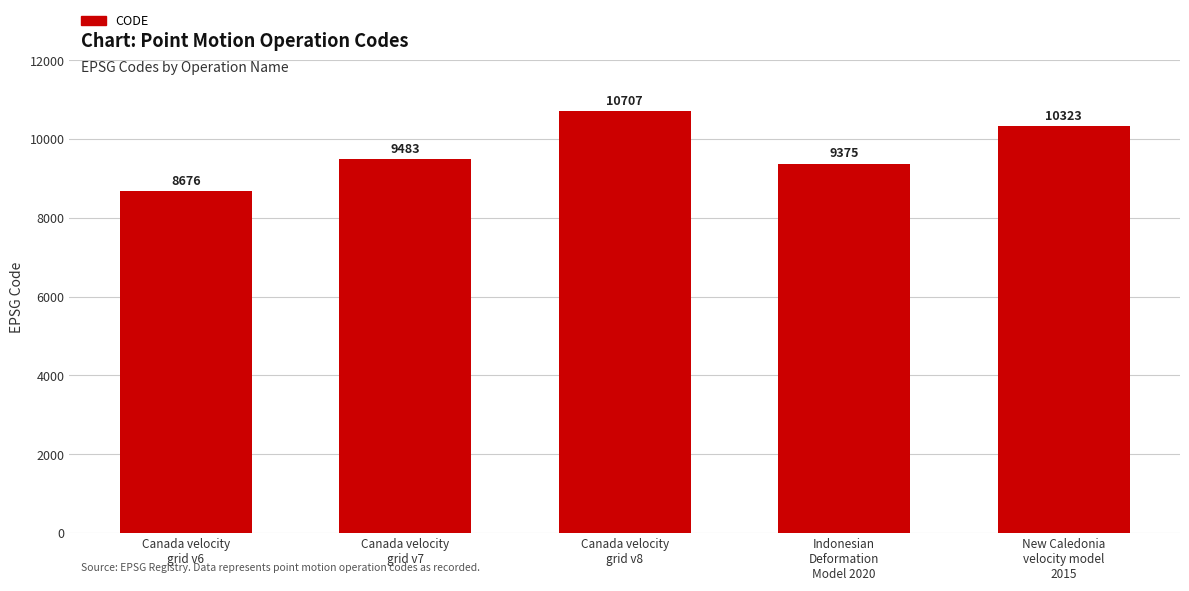

What is the label of the 5th bar from the left?

New Caledonia
velocity model
2015